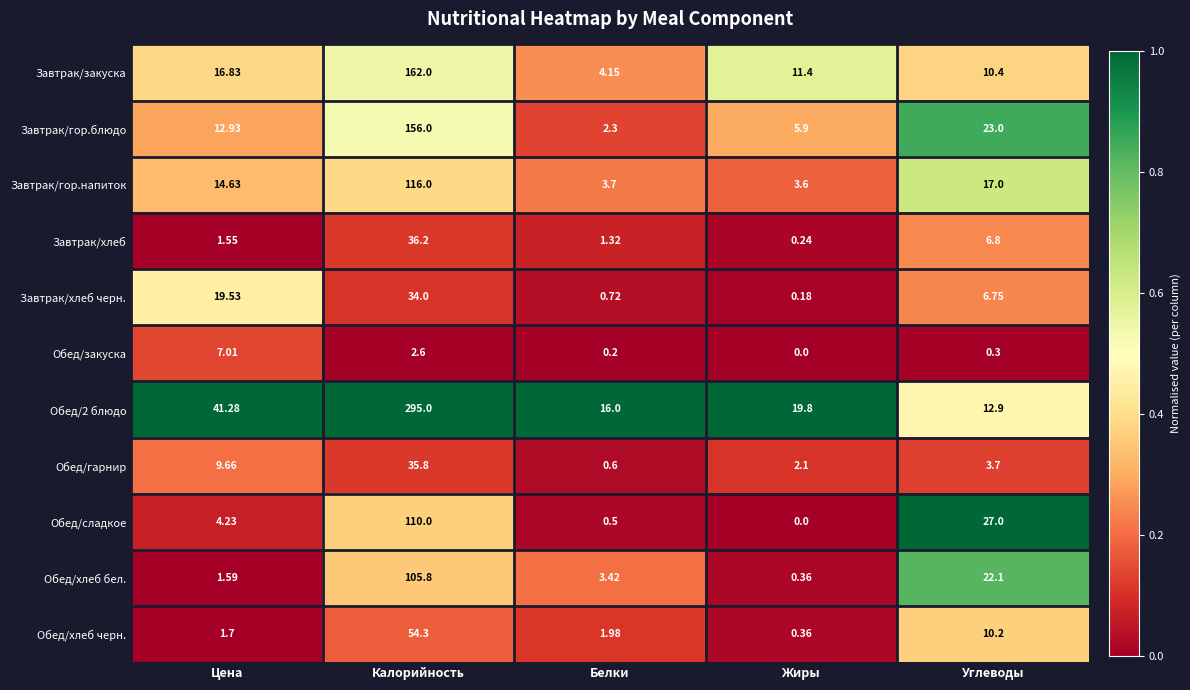

At which category is the sum across all series the highest?

Калорийность